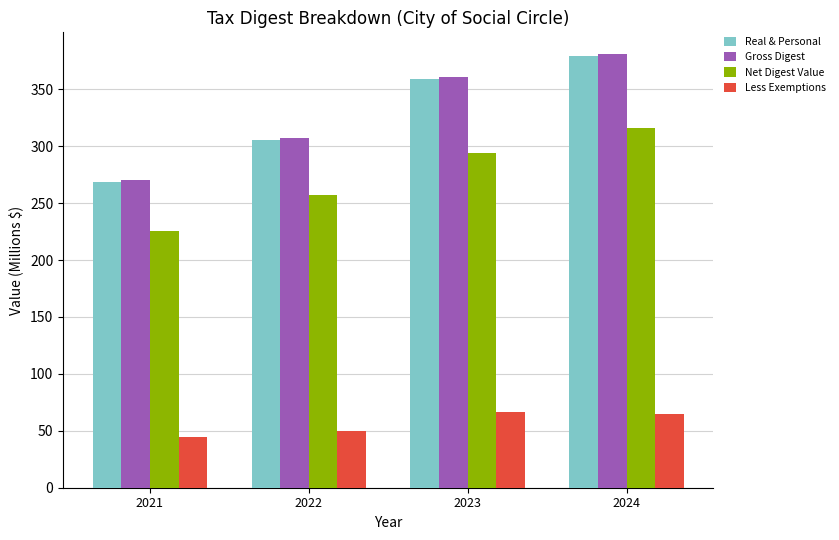

At how many categories does at least one series exceed 251?

4